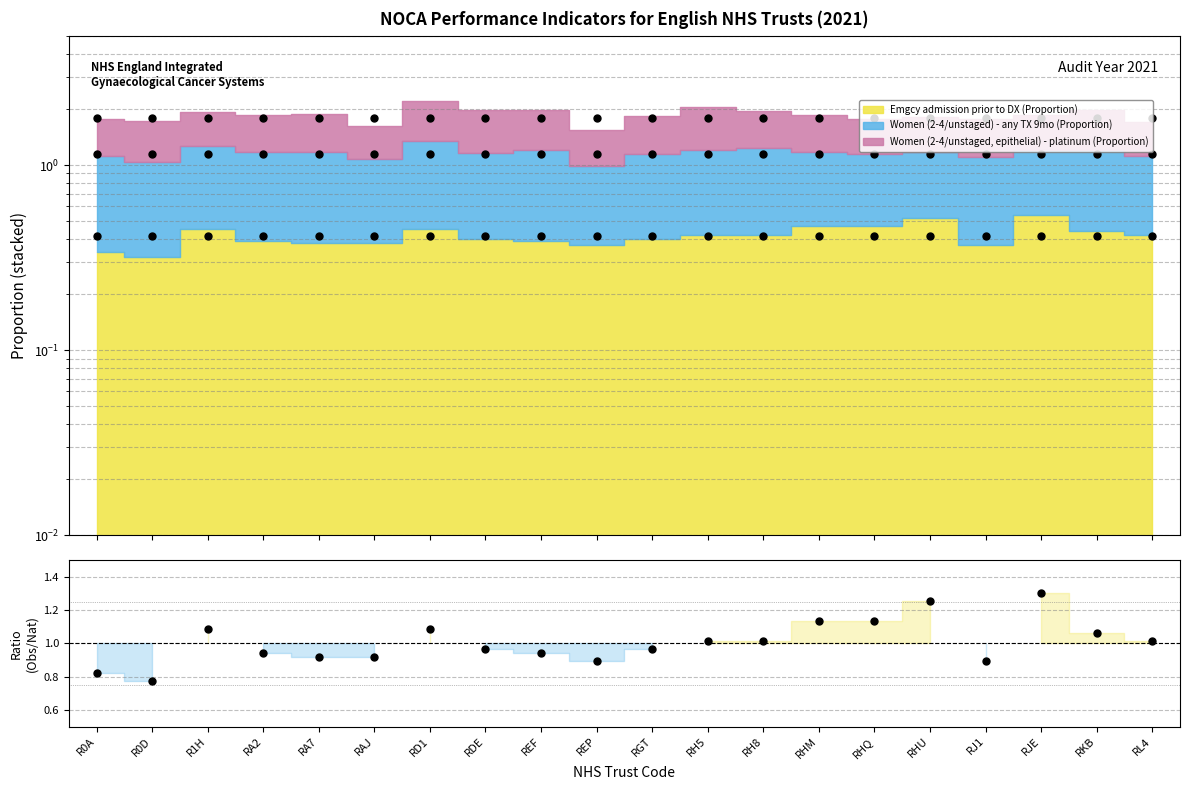

True or false: National Emgcy admission prio has a value of 0.2 at RHM.

False